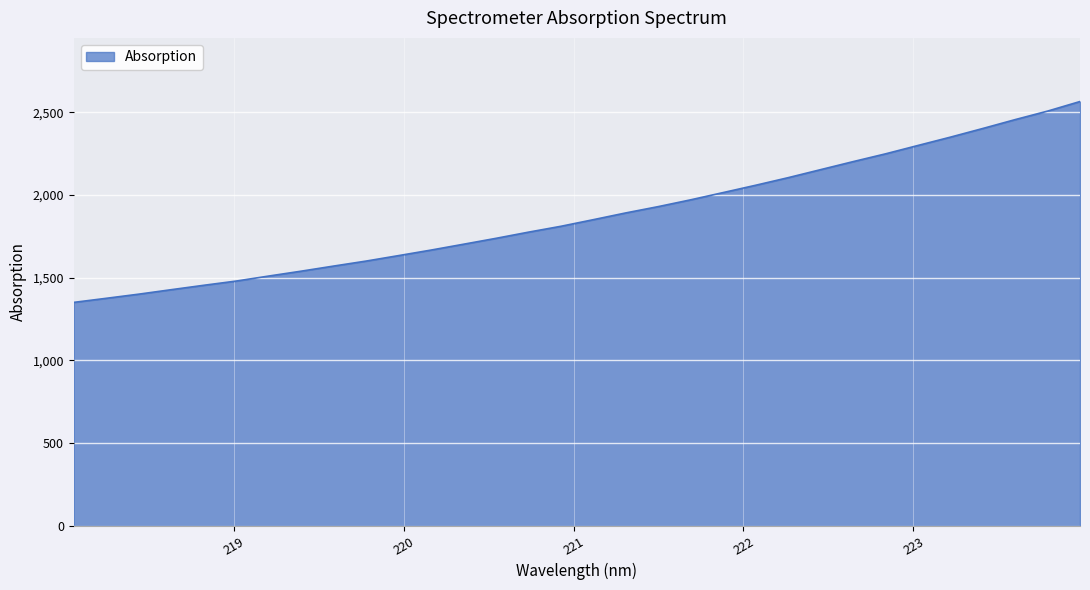

What is the smallest value displayed?

1350.3